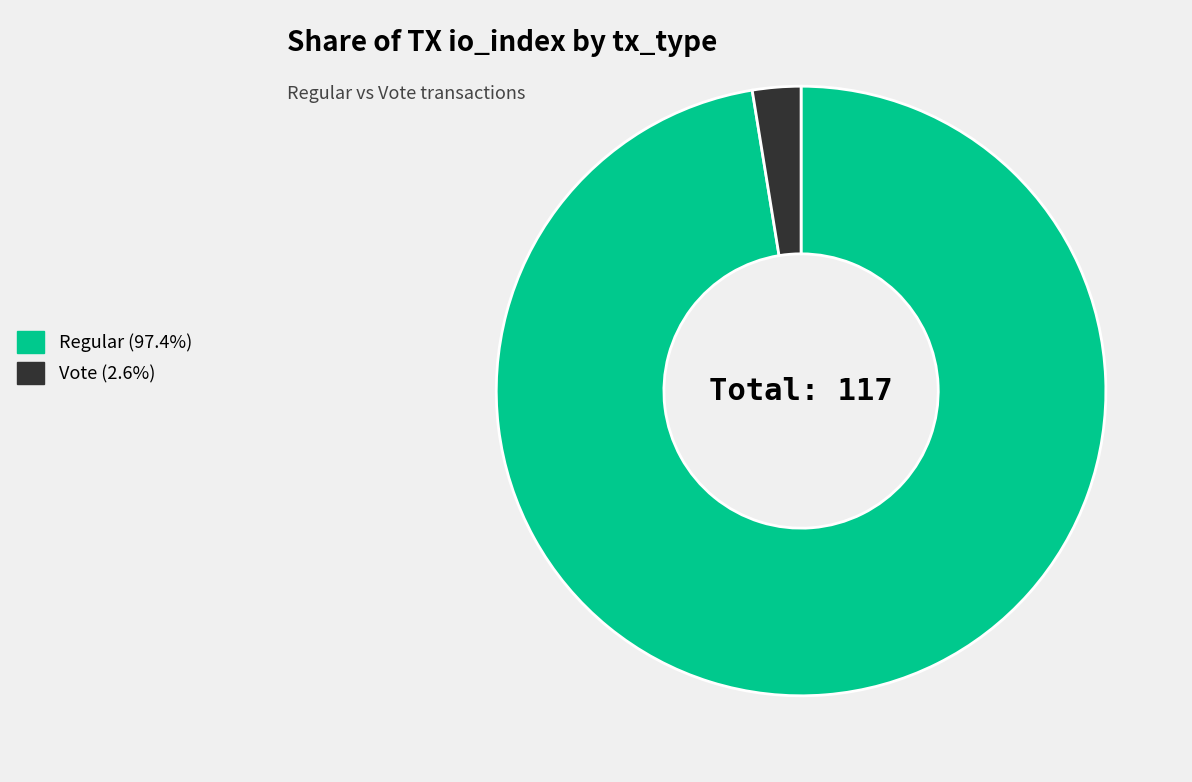

Does any single category account for the majority?

Yes